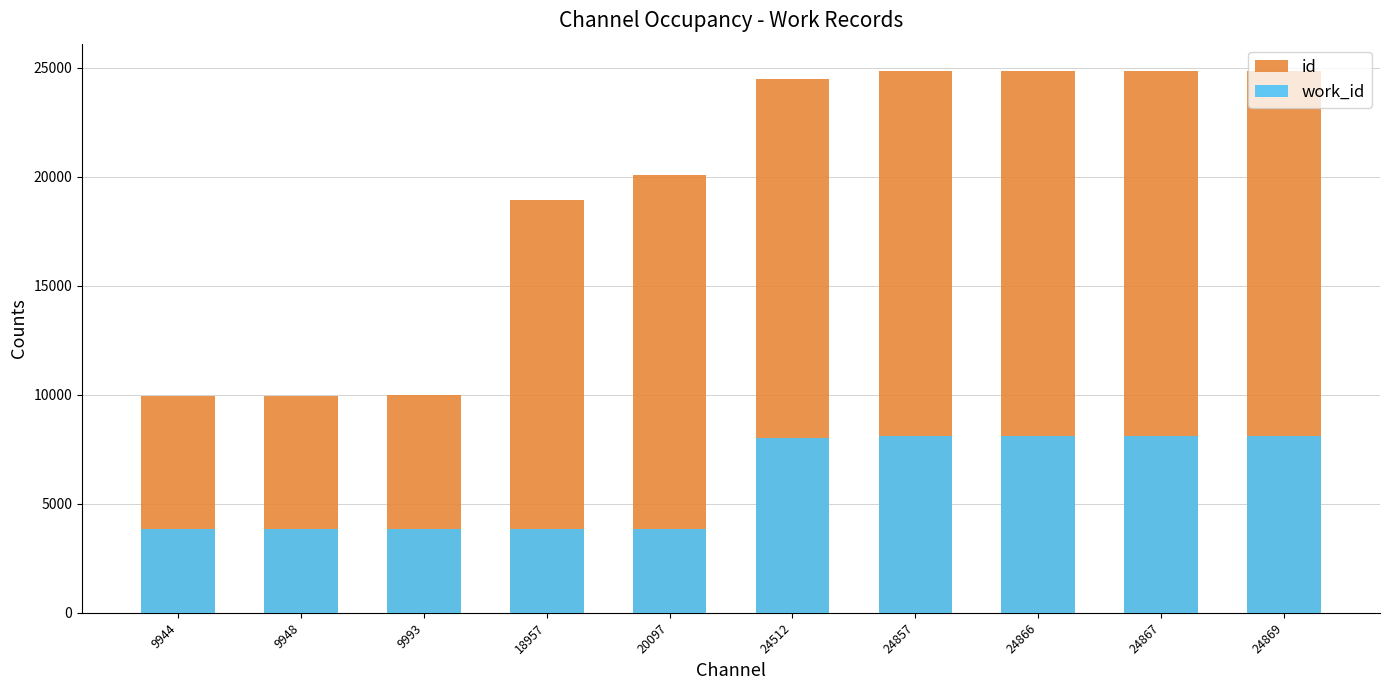

What is the minimum value for id?

9944